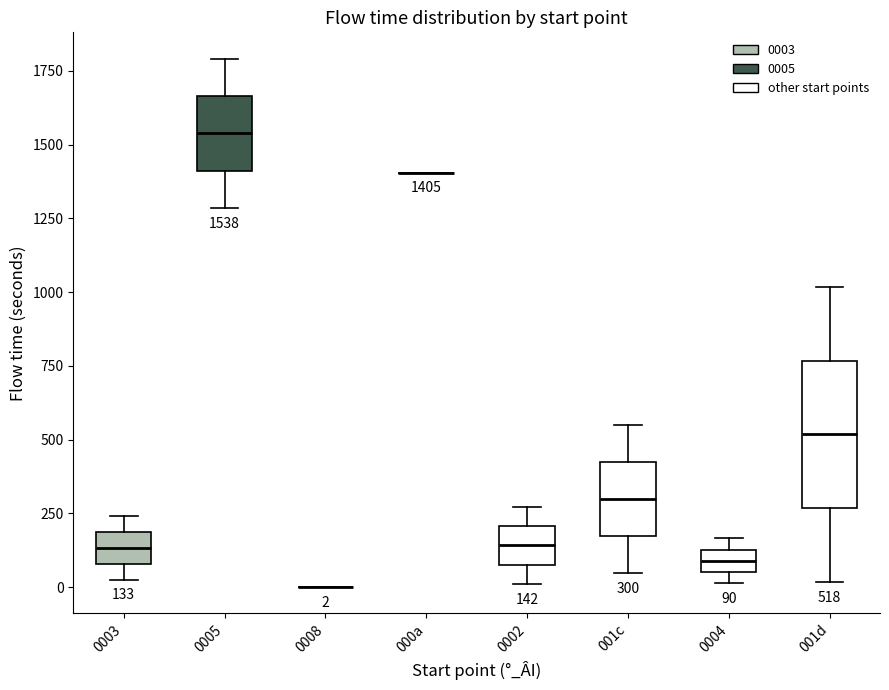

Comparing the boxes themselves (not the whiskers), which one is the tallest?

001d